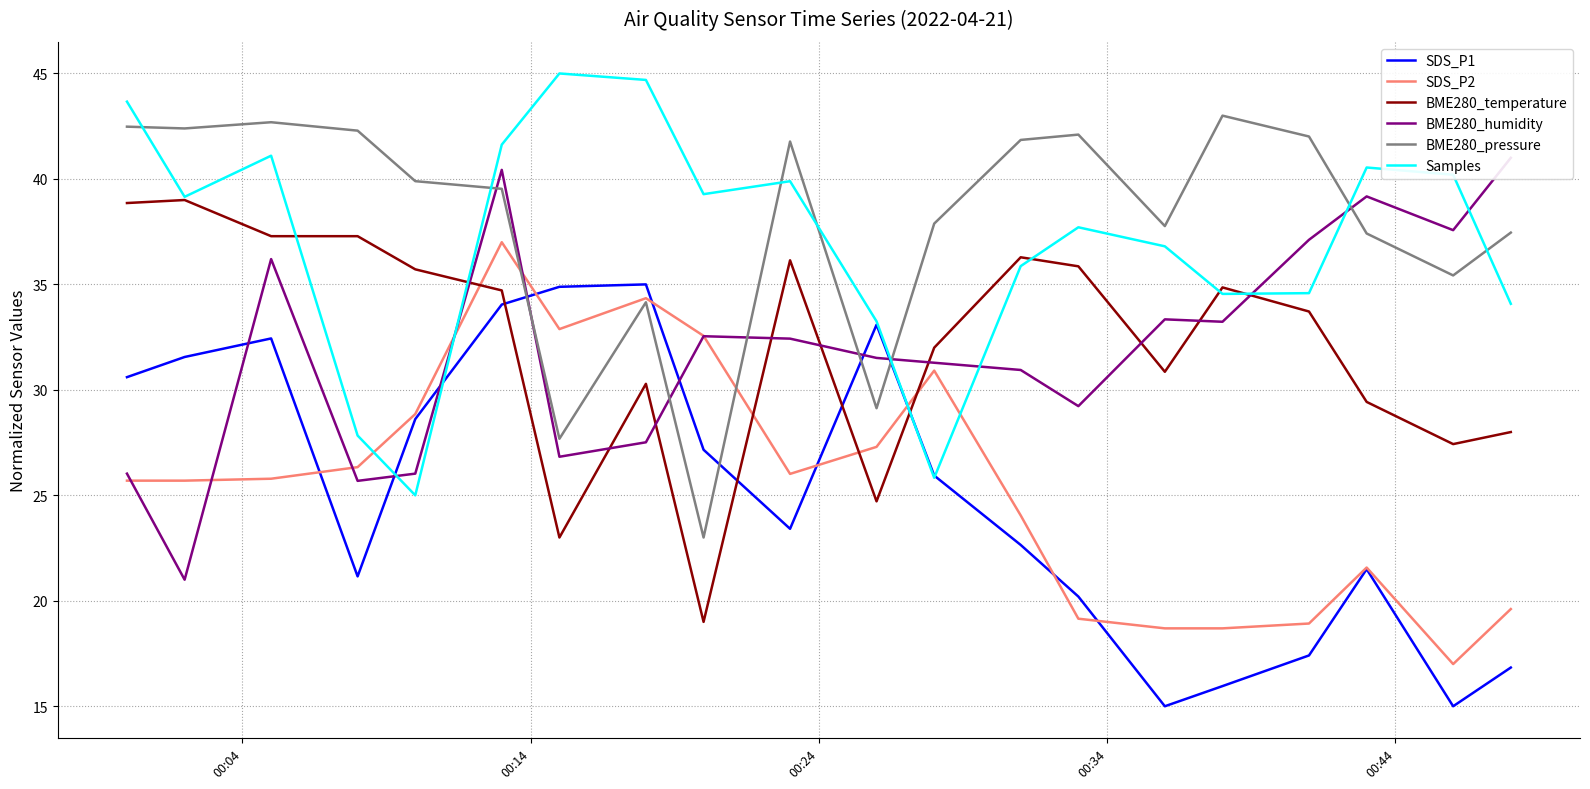

Rank the series by their maximum value, from highest to lowest.

Samples, BME280_pressure, BME280_humidity, BME280_temperature, SDS_P2, SDS_P1